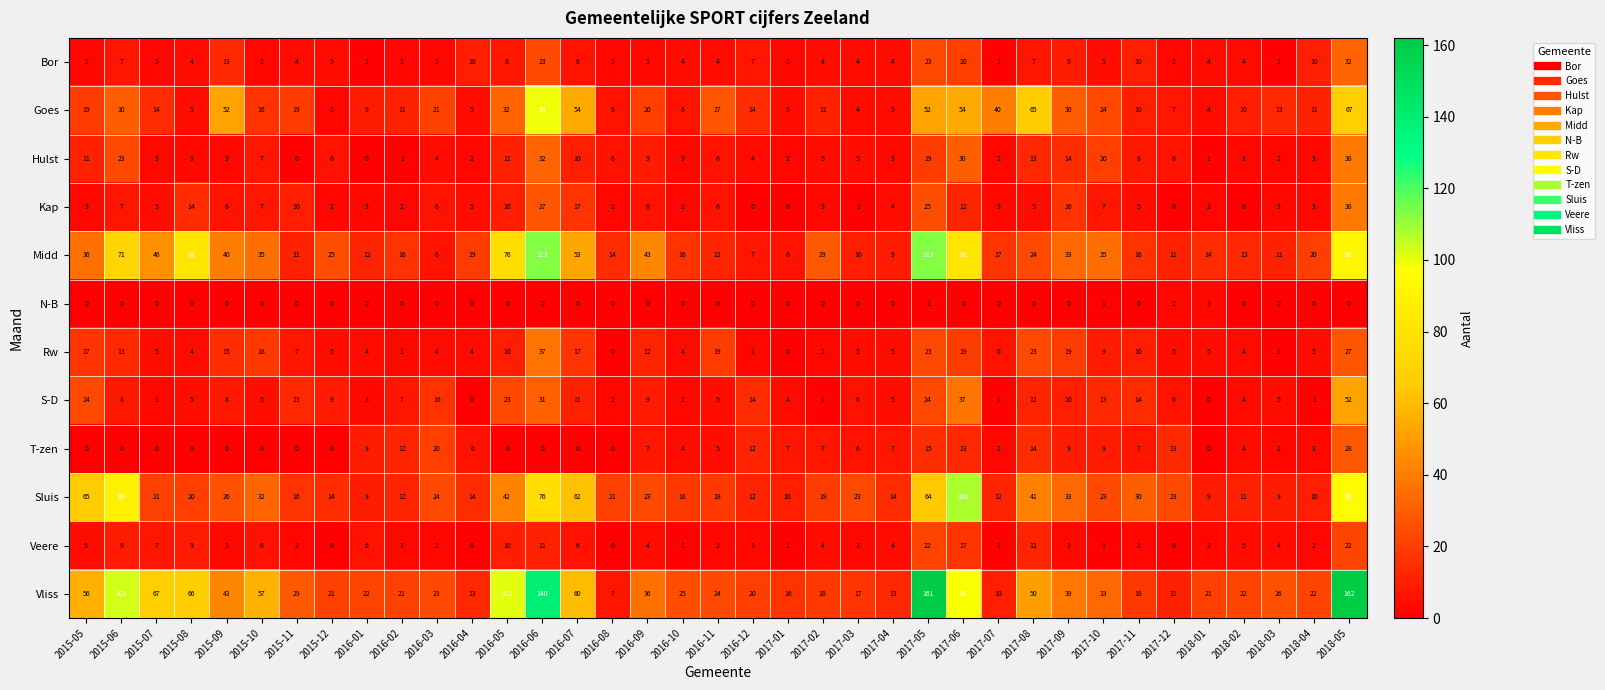

The value of Sluis at 2015-09 is 46. True or false?

False